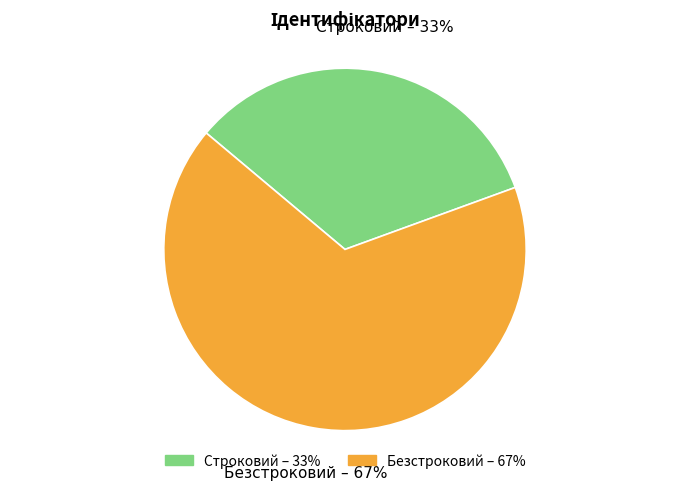

Rank the categories by value from lowest to highest.

Строковий, Безстроковий